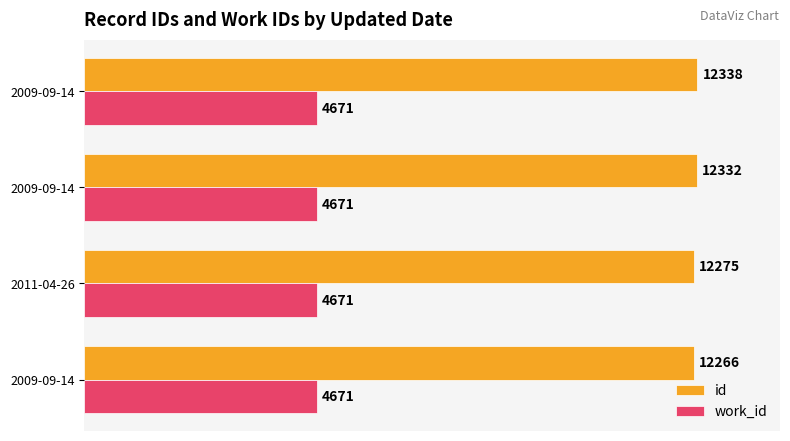

What are all the series names shown in the legend?

id, work_id